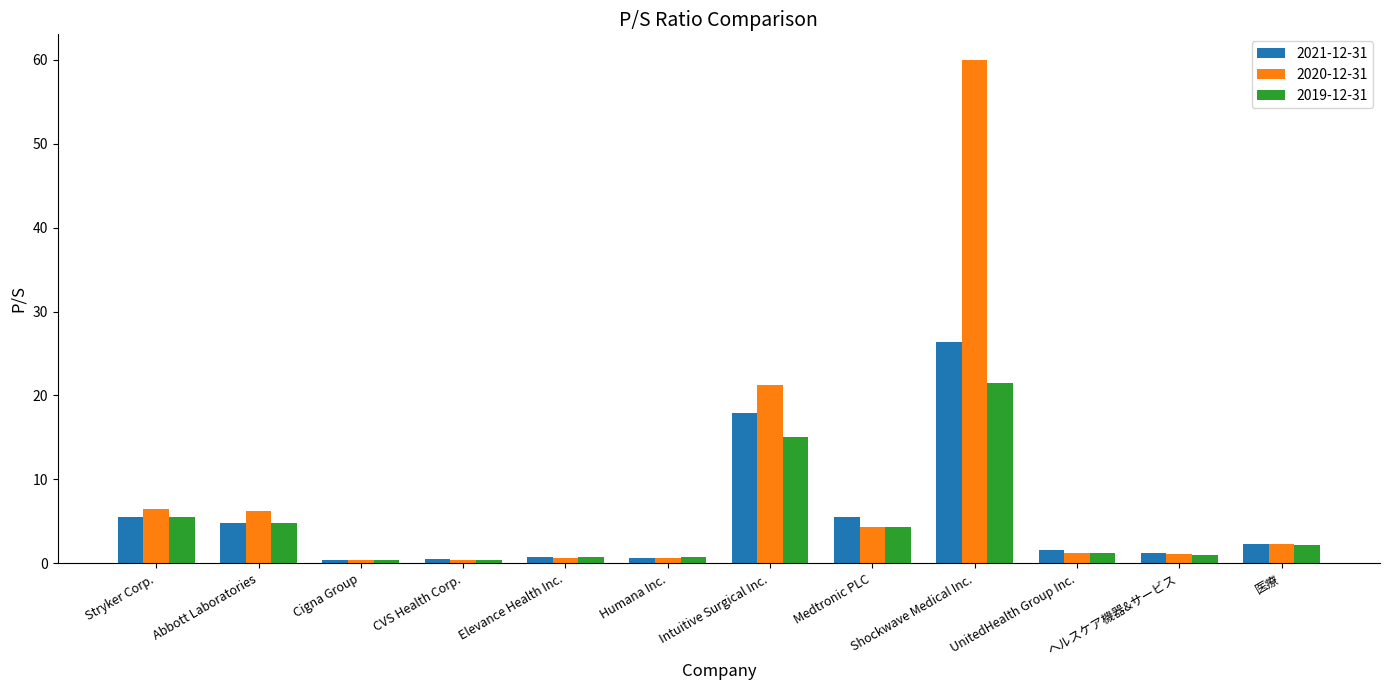

What is the maximum value for 2019-12-31?

21.5